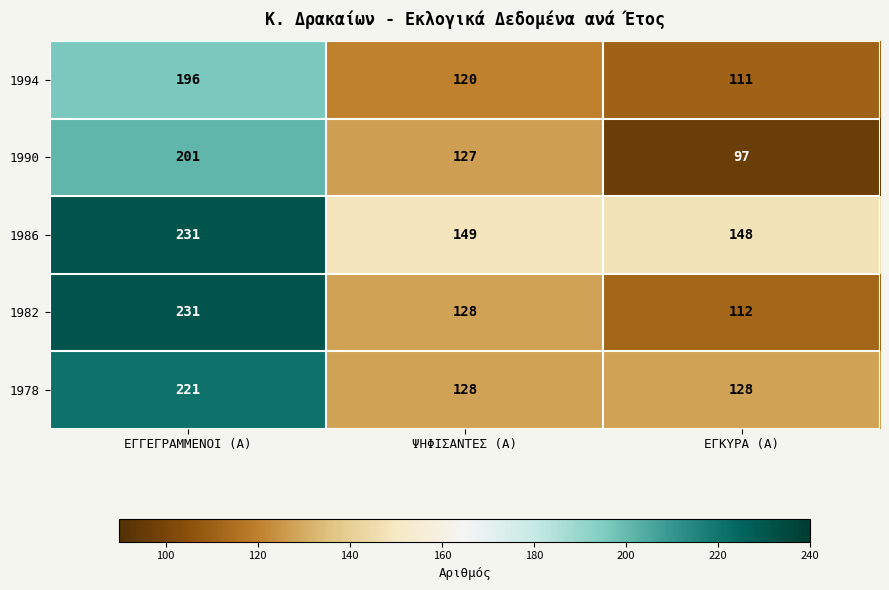

The 1986 series shows 351 at ΕΓΓΕΓΡΑΜΜΕΝΟΙ (Α). True or false?

False